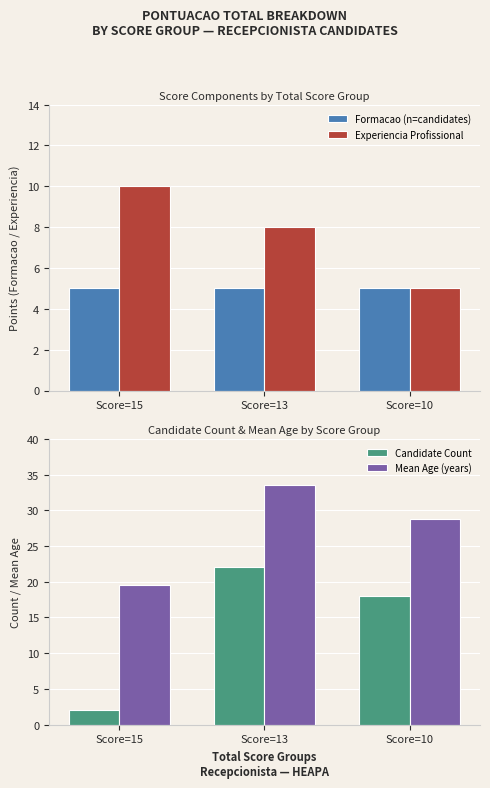

What value does the Experiencia Profissional series have at Score=13?

8